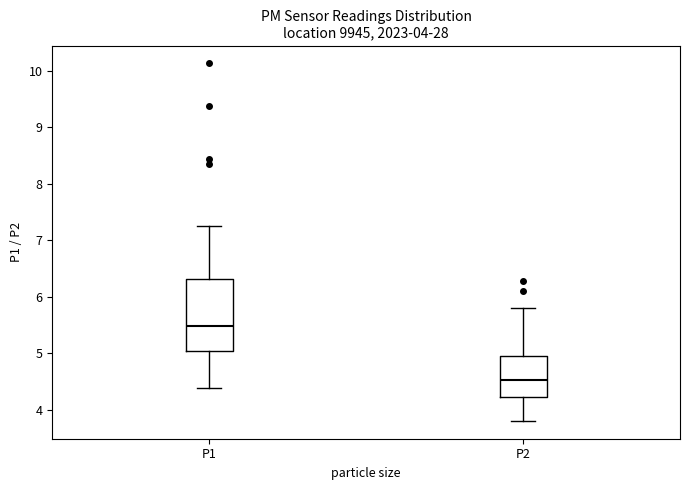

Reading left to right, transcribe this box plot: for each box, give where its median line is, the range the box spans, and where its two whiskers end, as read against the y-axis. The values are not printed on the chart, so give them approximately, as read against the axis.

P1: median 5.5, box 5.0 to 6.3, whiskers 4.4 to 7.3
P2: median 4.5, box 4.2 to 5.0, whiskers 3.8 to 5.8